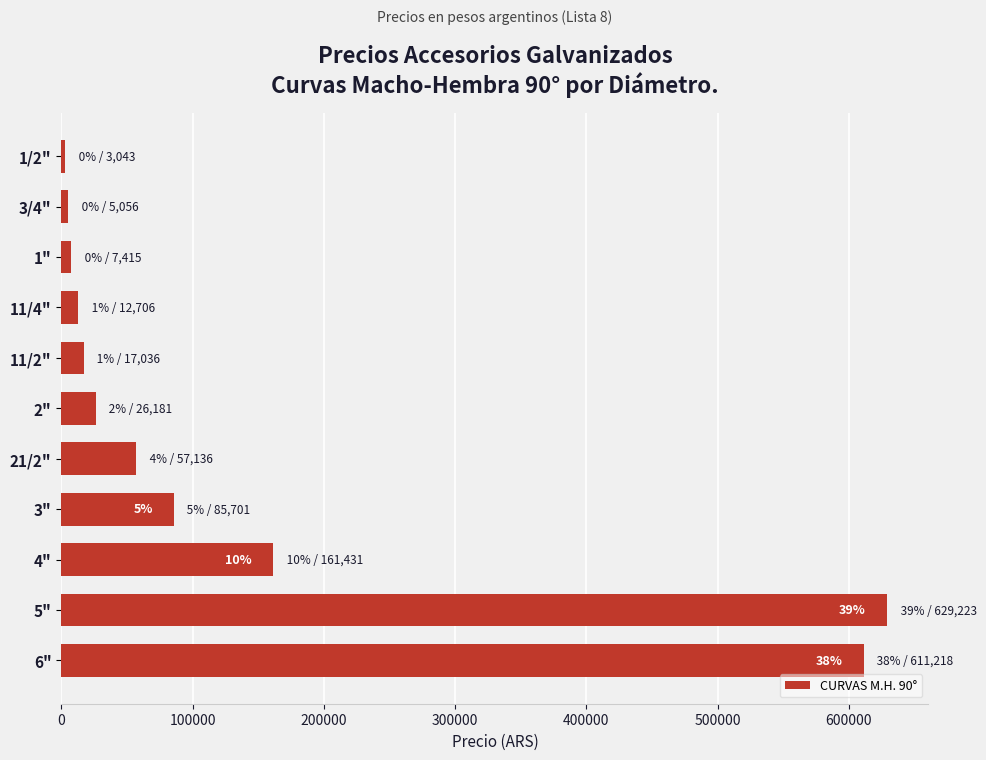

What is the maximum value shown in the chart?

629222.8